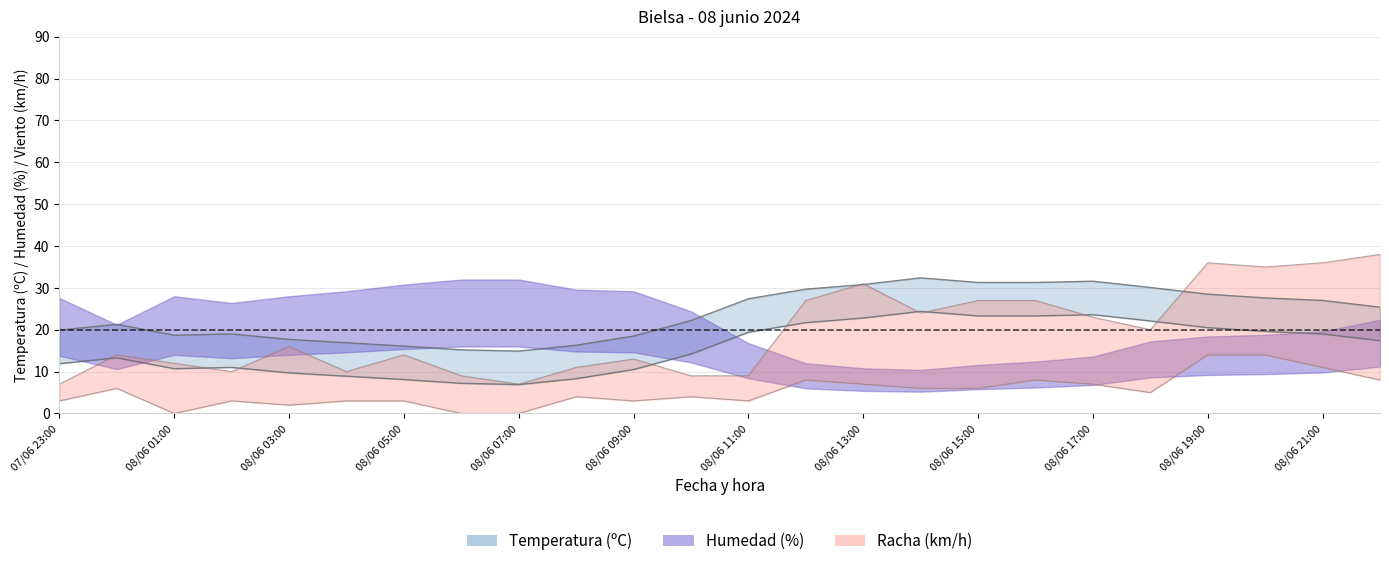

How many values in the Temperatura (ºC) series exceed 25?

12